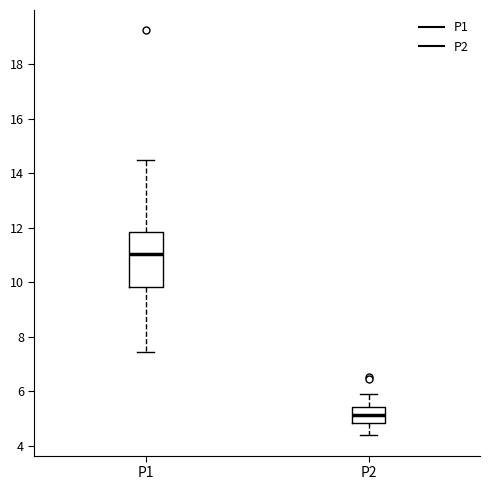

Which box is the tallest, from its lower edge to its upper edge?

P1